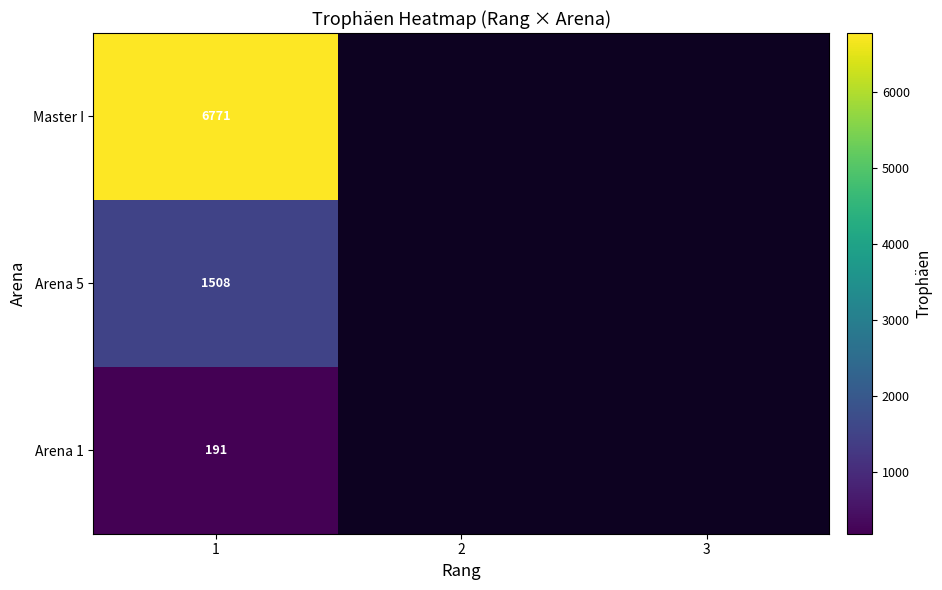

At 1, list the series in order from largest to smallest.

Master I, Arena 5, Arena 1